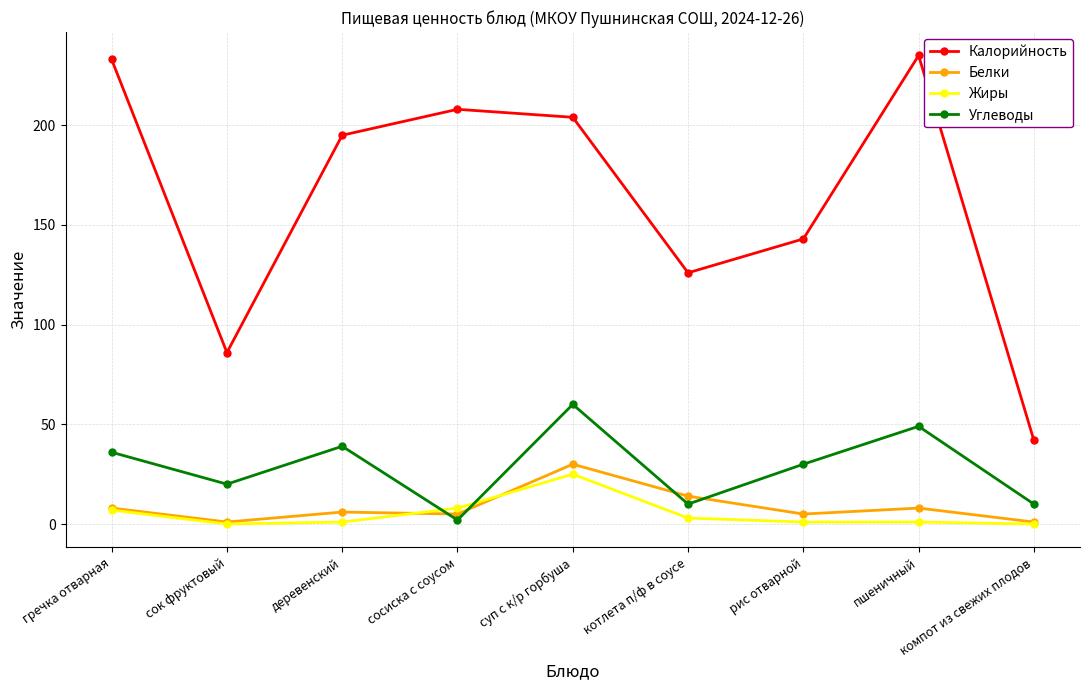

Where is Калорийность nearest to the value 138?

рис отварной